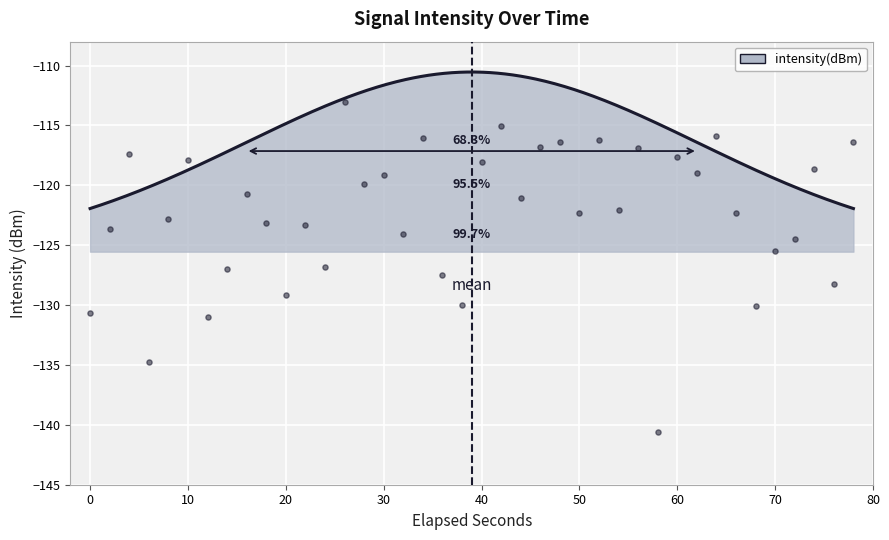

Between 50 and 20, which is larger?

50